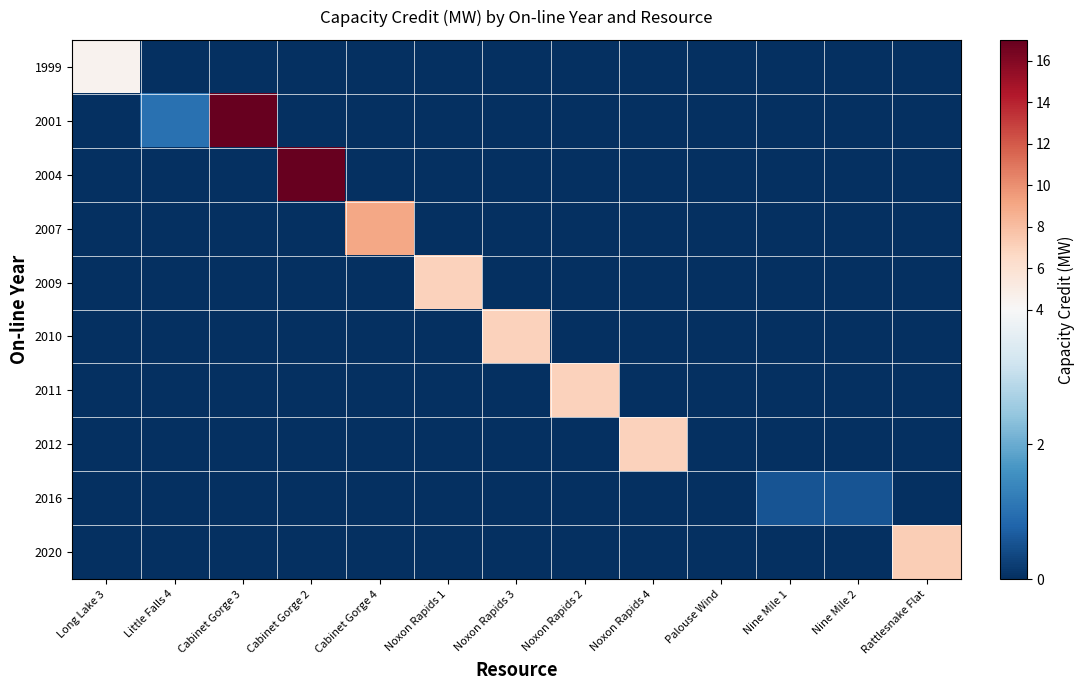

Which series has the largest total across all categories?

2001